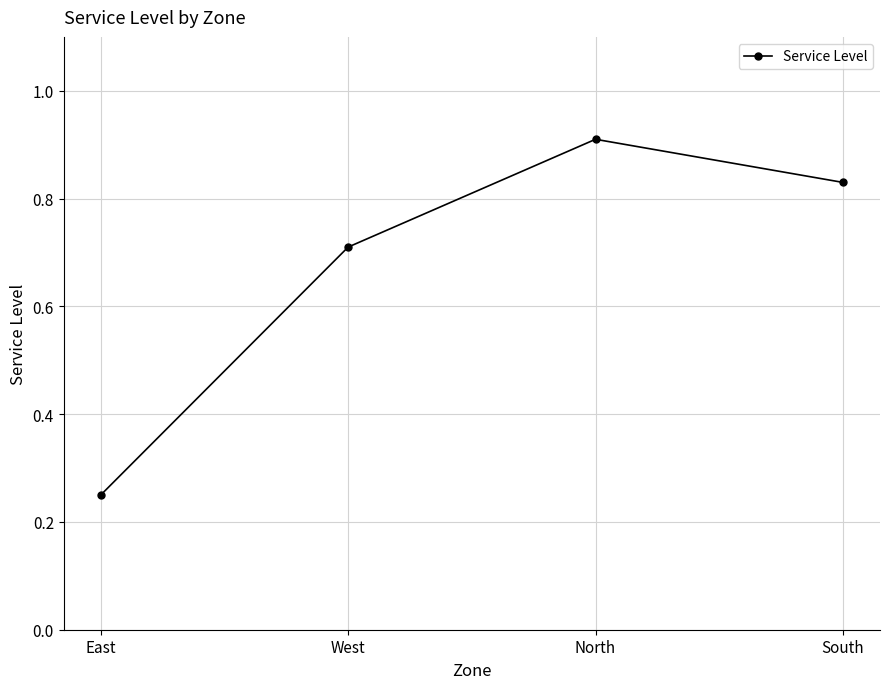

What is the change in value from West to South?

+0.1